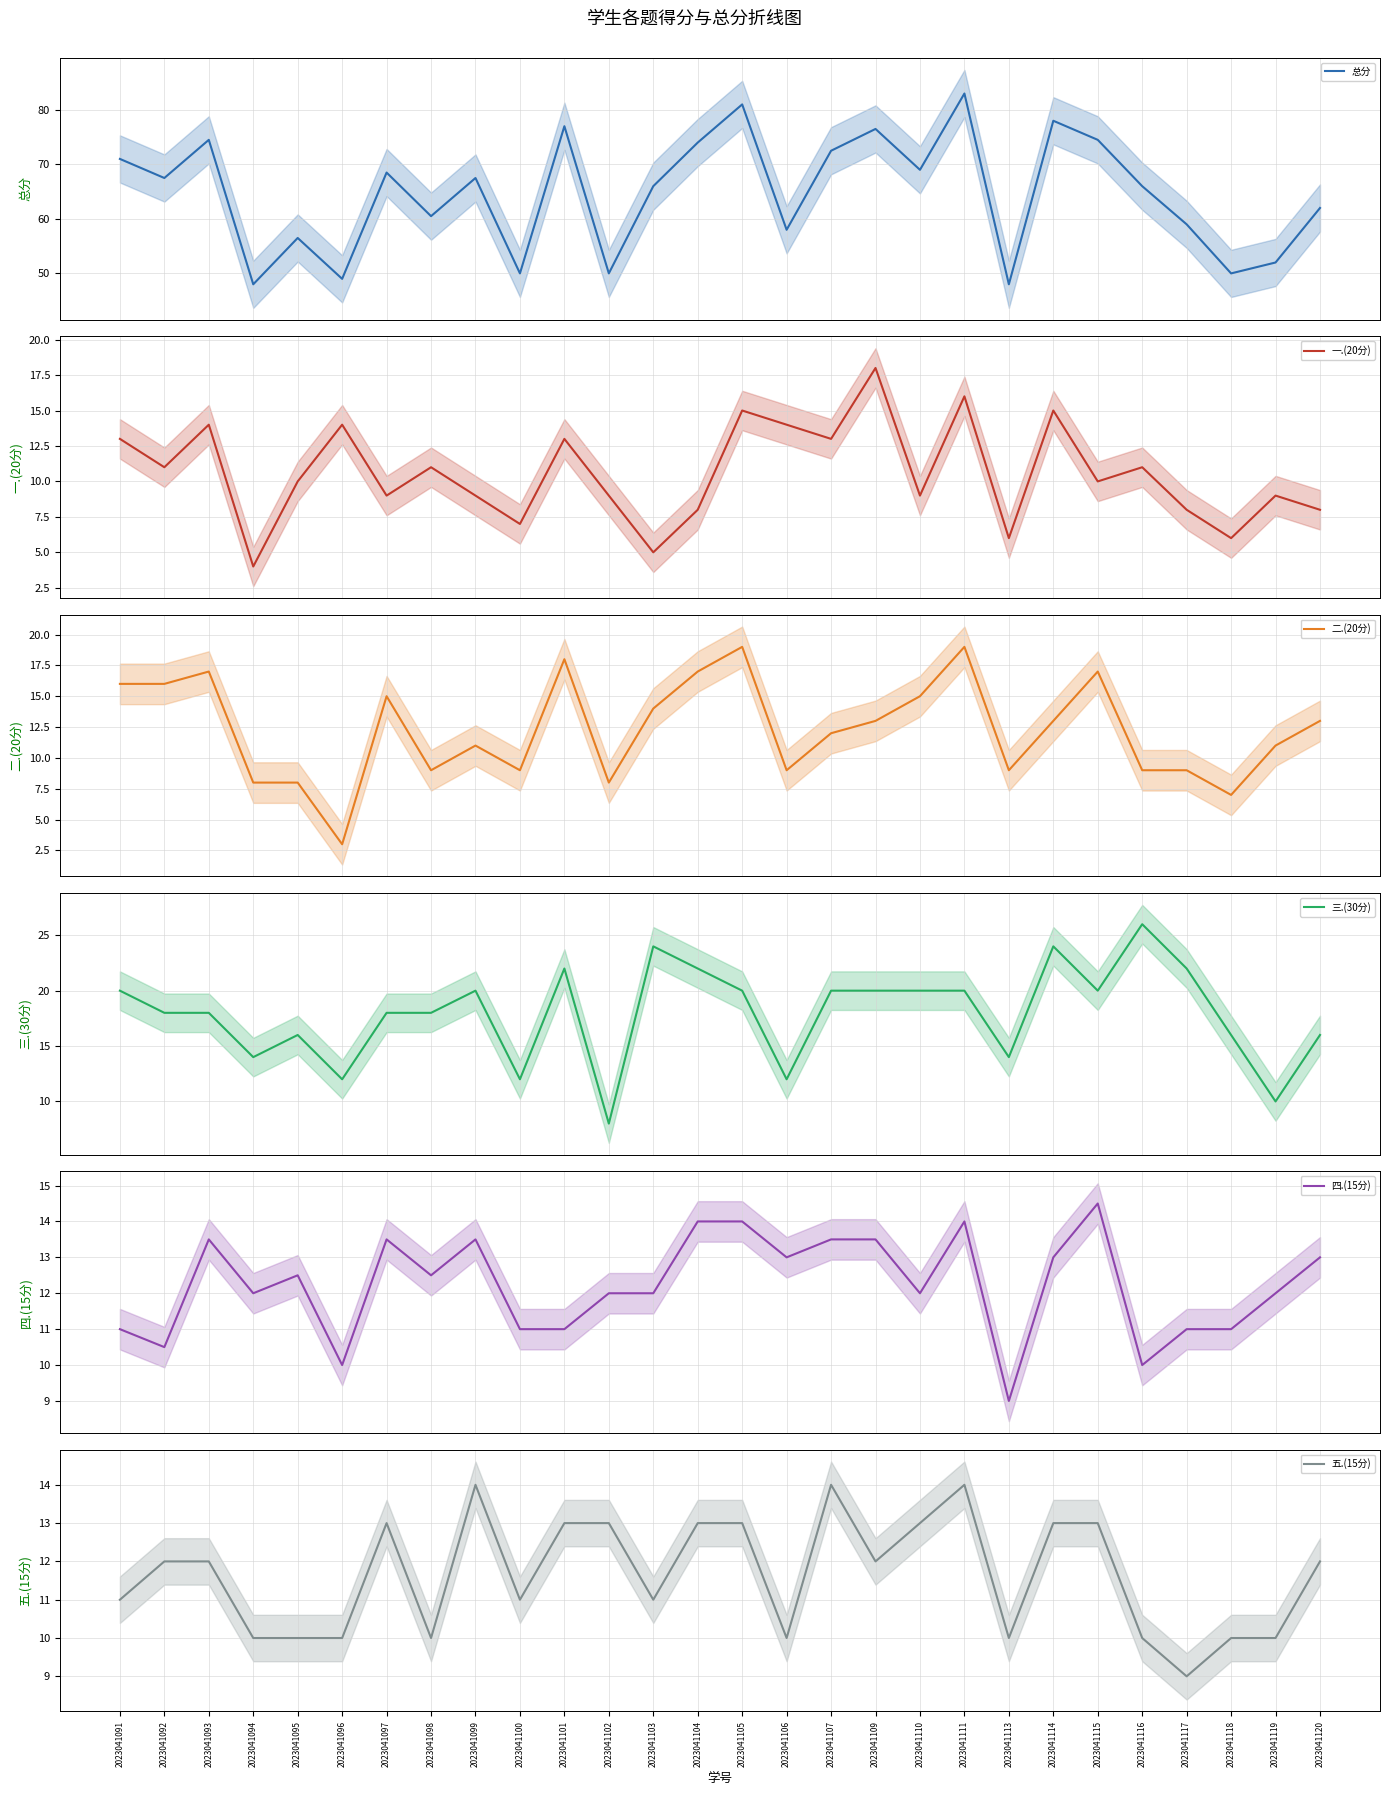

Is this an area chart (filled region under the line)?

No